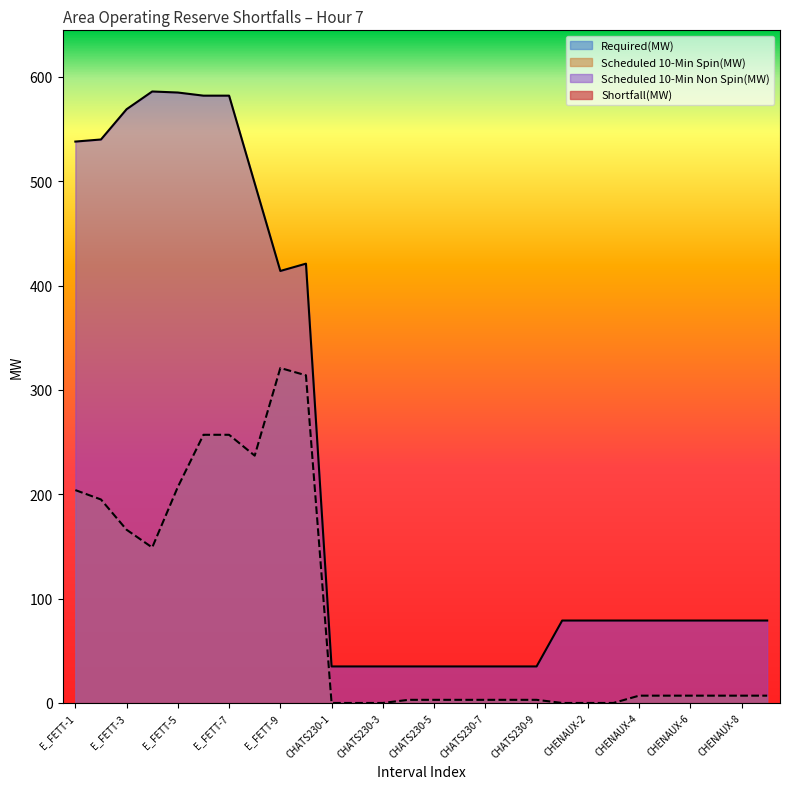

What is the sum of the Scheduled 10-Min Spin(MW) values at CHENAUX-2 and CHATS230-5?

3